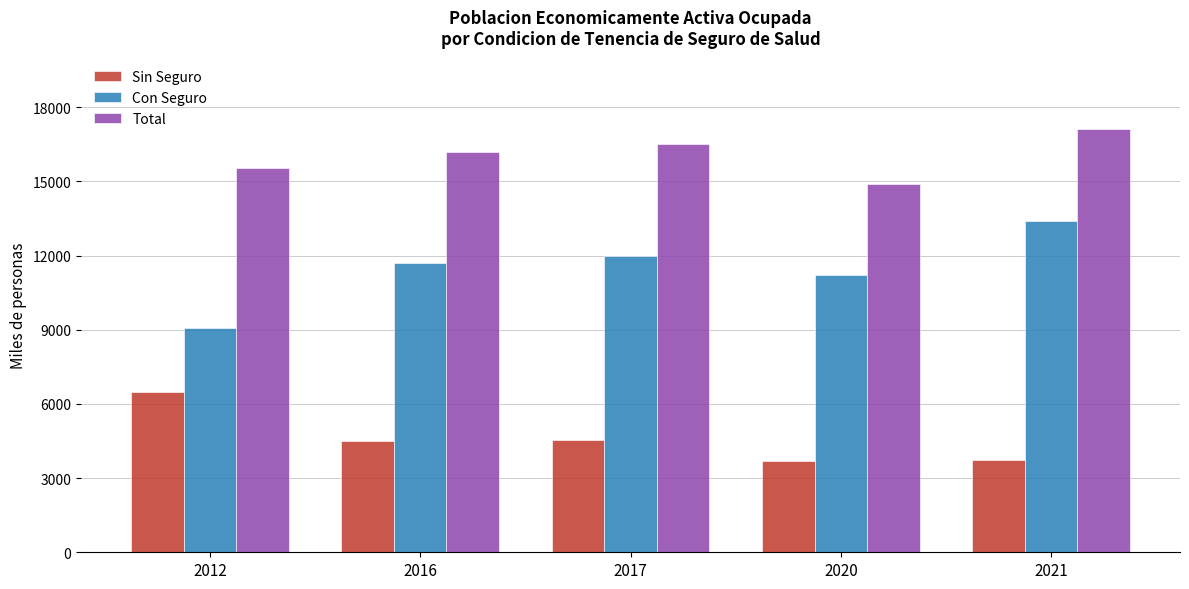

The value of Con Seguro at 2017 is 11985.4. True or false?

True